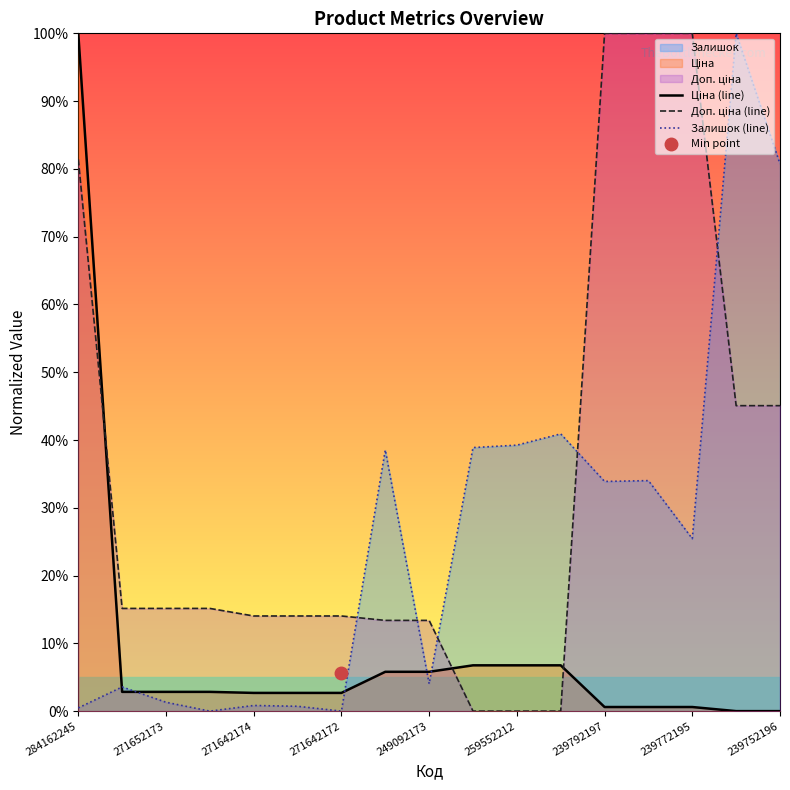

Is it true that Залишок (line) equals 121.0 at 239752196?

False